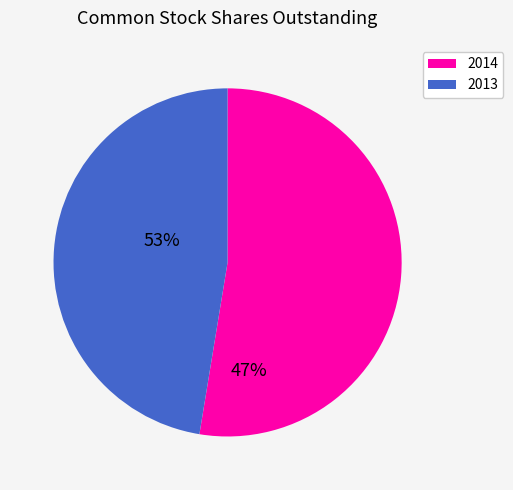

Between 2013 and 2014, which is larger?

2014